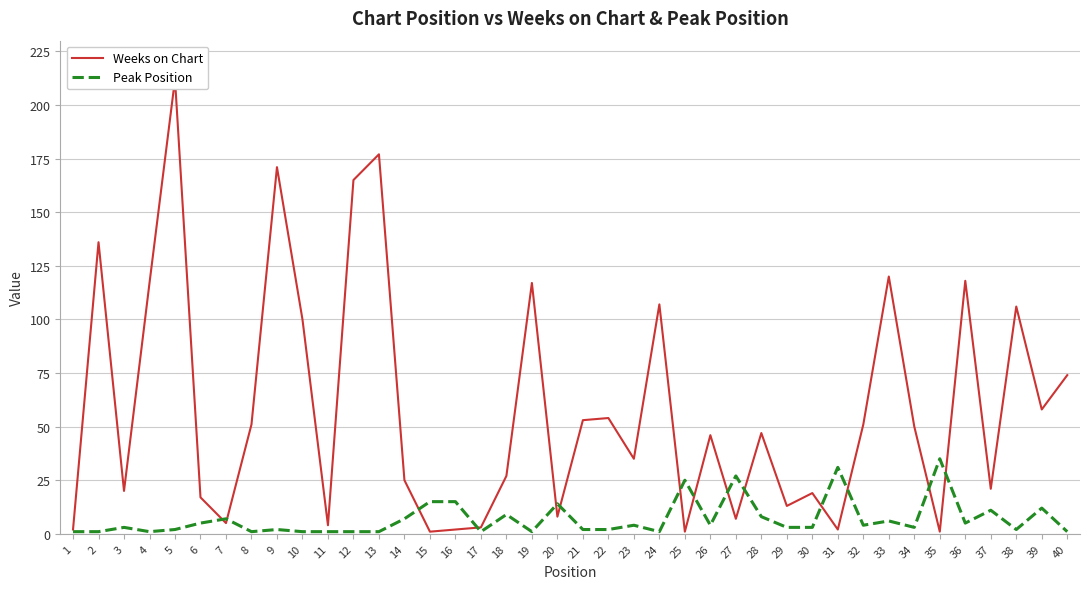

At 25, list the series in order from largest to smallest.

Peak Position, Weeks on Chart